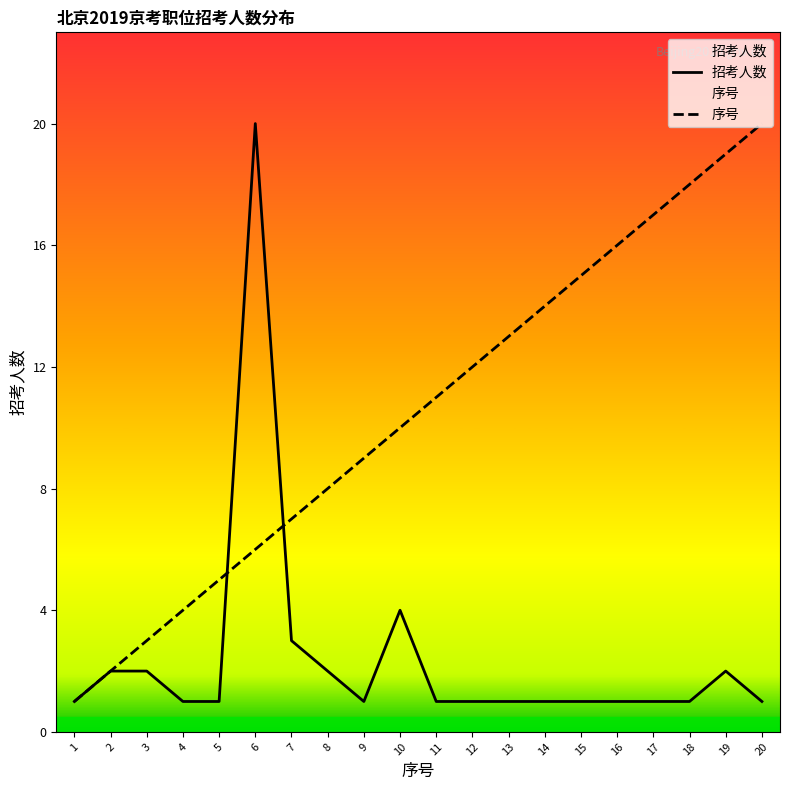

Does the chart have visible grid lines?

No